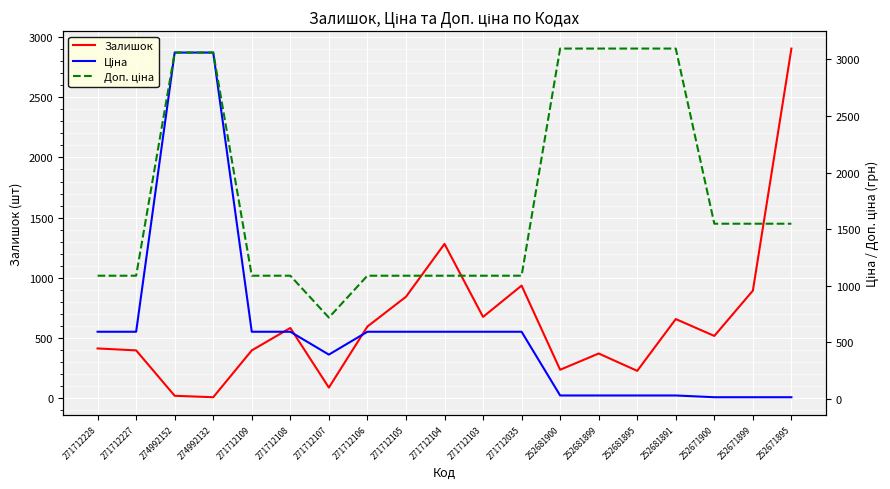

Which series has the widest spread of values?

Ціна